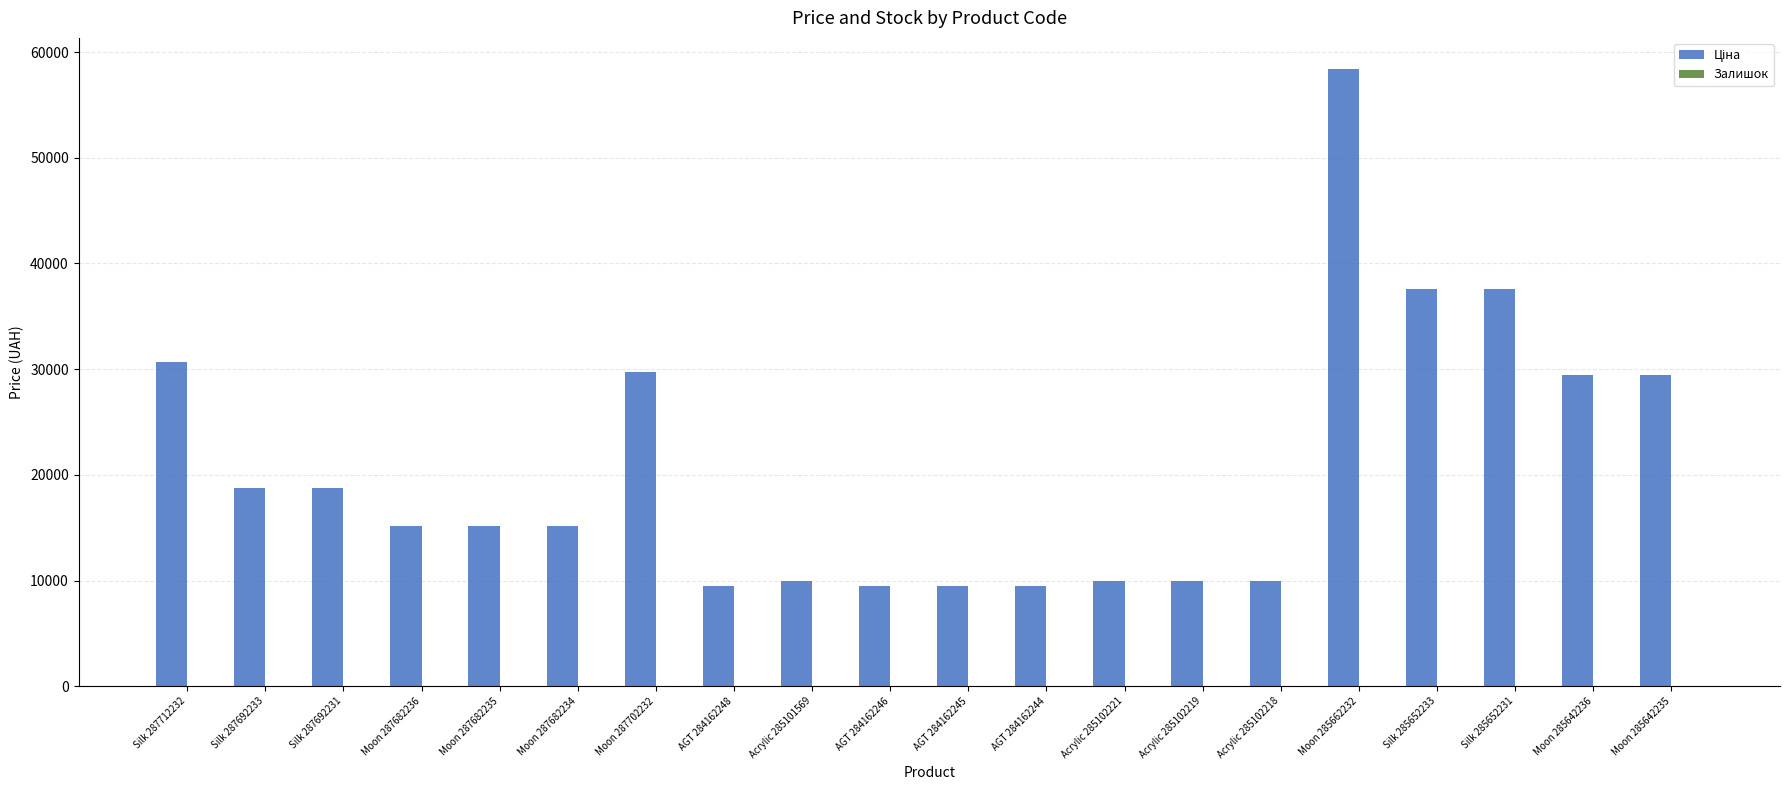

Which category has the highest value across all series?

Moon 285662232